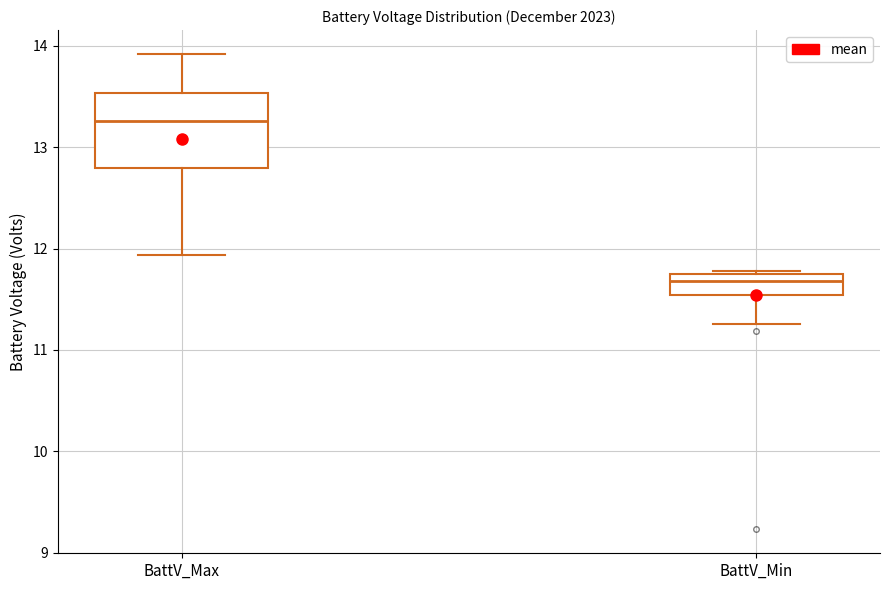

Reading left to right, read every box against the y-axis: the position of its median line, the range the box covers, and the ends of its whiskers. The values are not printed on the chart, so give them approximately, as read against the axis.

BattV_Max: median 13.3, box 12.8 to 13.5, whiskers 11.9 to 13.9
BattV_Min: median 11.7 (just below the box's upper edge), box 11.5 to 11.7, whiskers 11.3 to 11.8